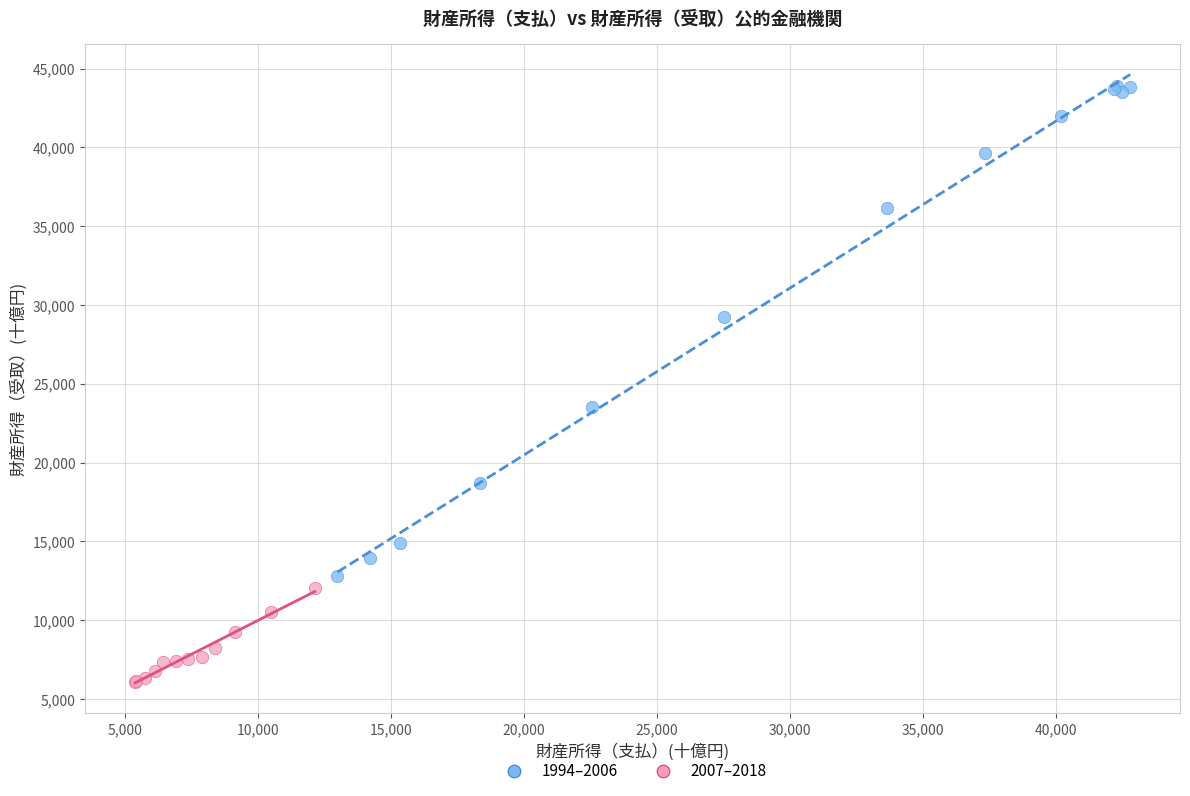

Which series reaches the minimum Y coordinate?

2007–2018